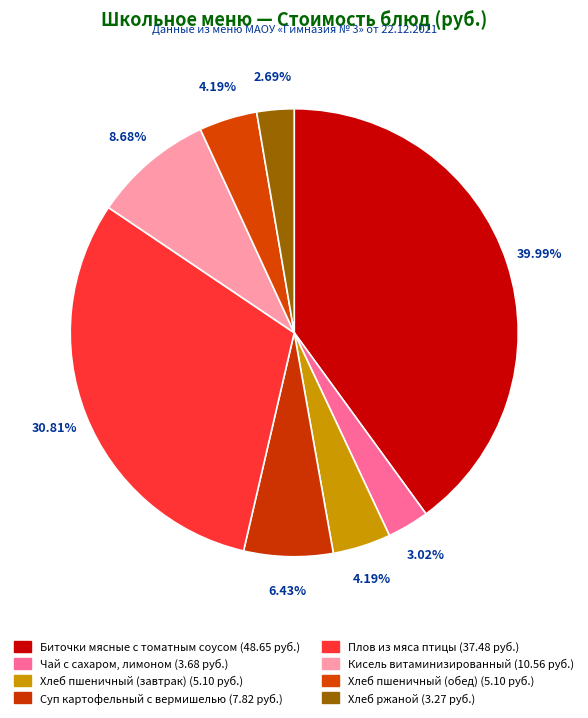

How many segments does this pie chart have?

8